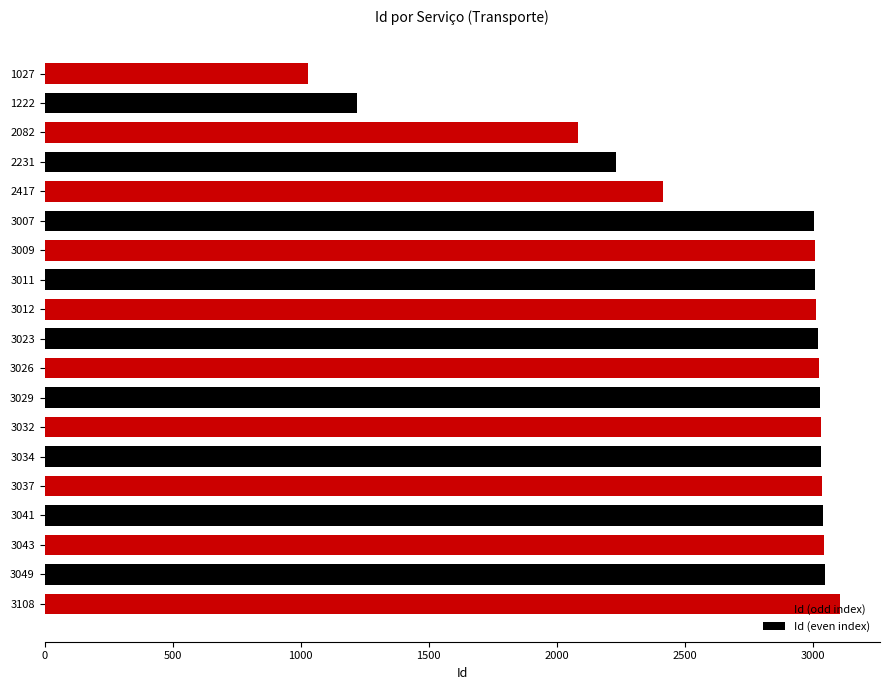

What is the difference between the second highest and minimum values?

2022